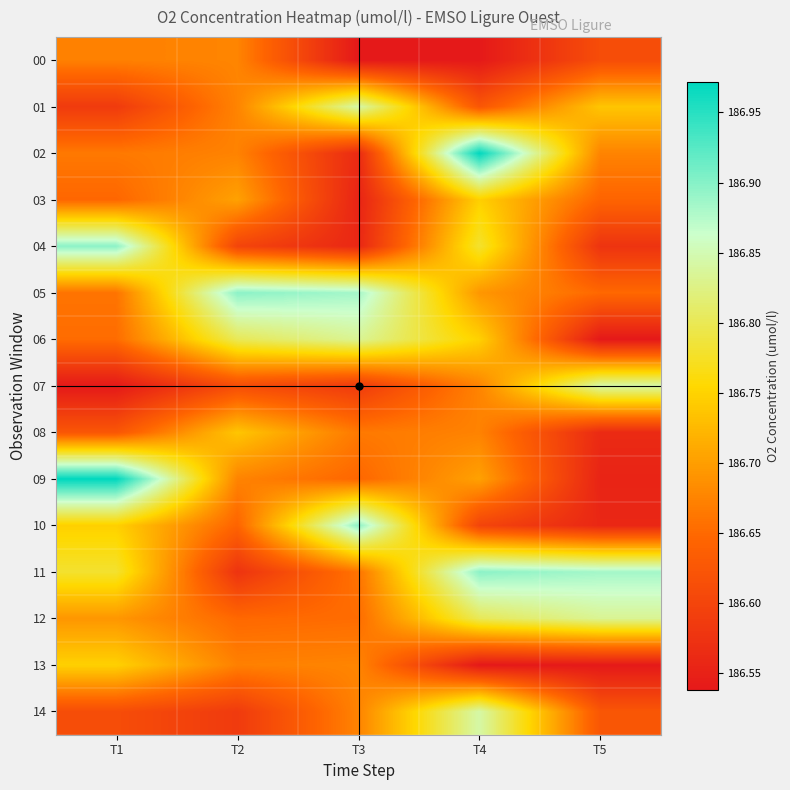

At which category is the sum across all series the highest?

T4